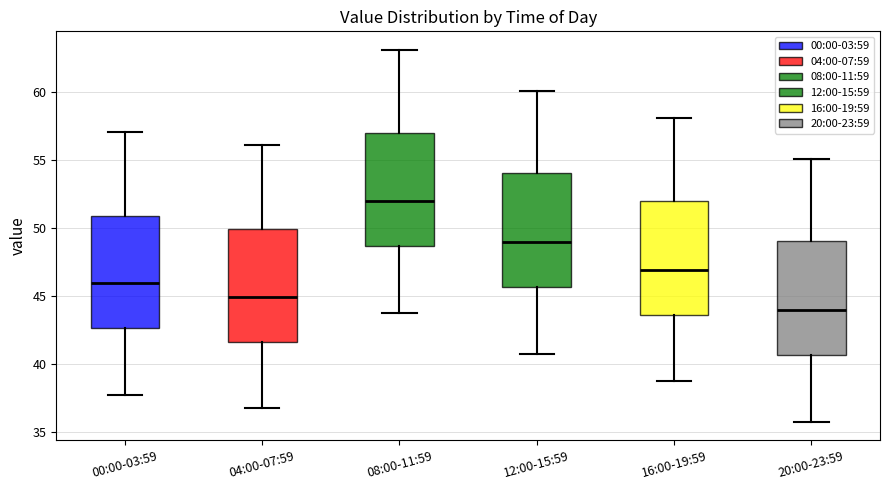

Which box has the highest median line?

08:00-11:59